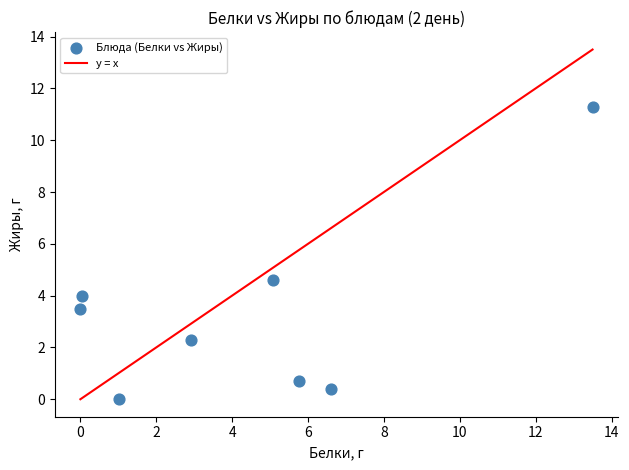

What is the range of X values (max minus min)?

13.5